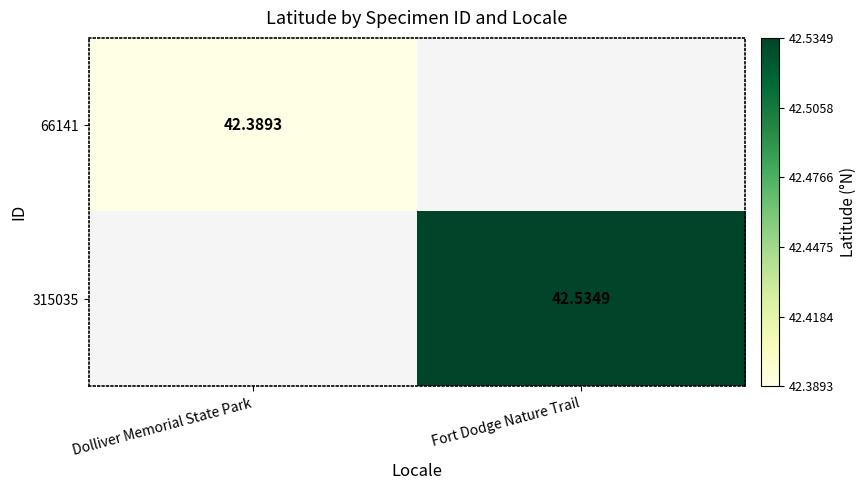

Which label corresponds to the smallest value in the chart?

Dolliver Memorial State Park